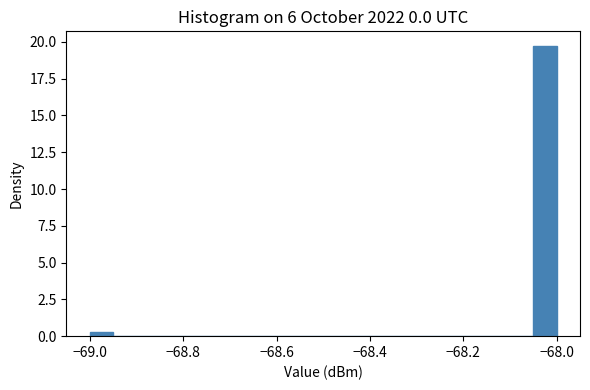

Around what value on the x-axis is the tallest bar? Give the approximate position of its centre, as read against the axis.

-68.02